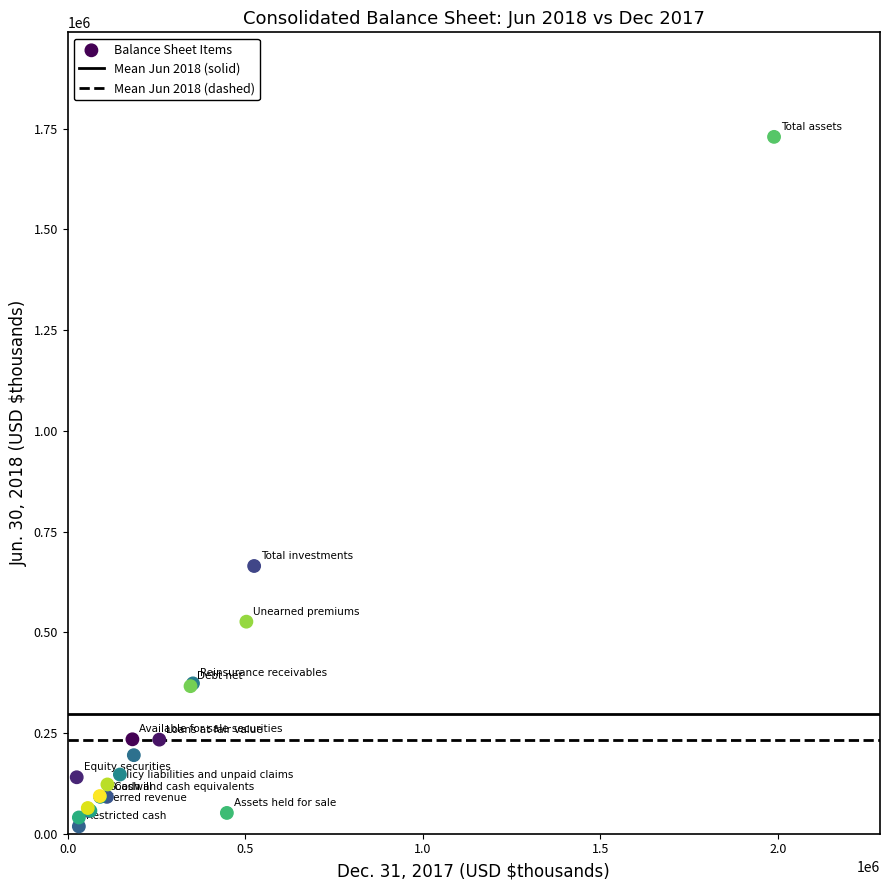

What Y value in the scatter plot is closest to 873839?

664470